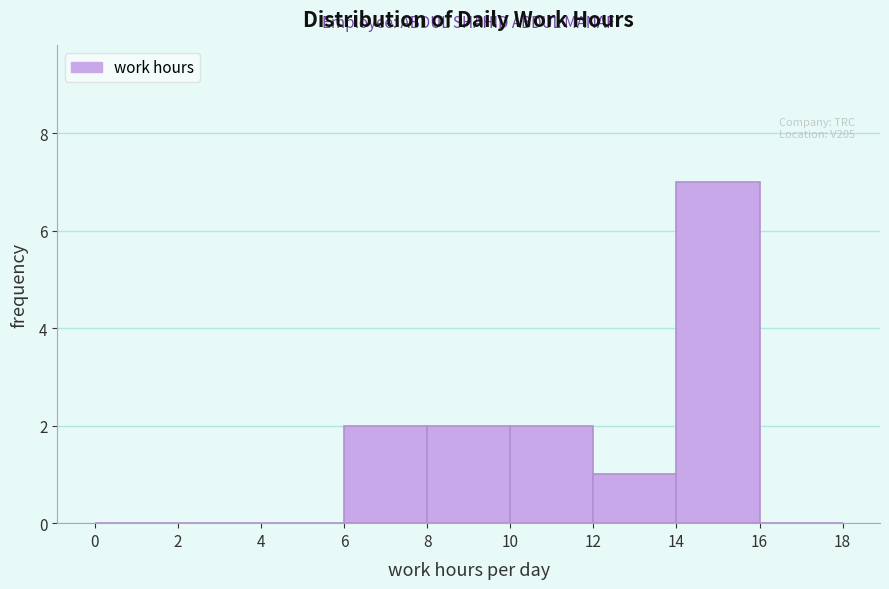

Over which range of the x-axis is the bar tallest?

14 to 16